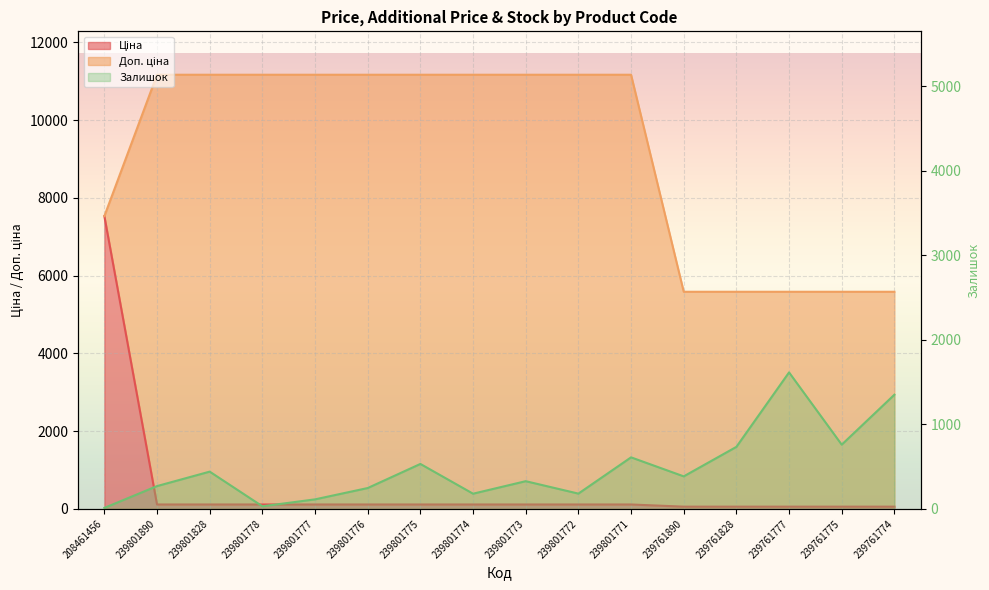

Is the value of Ціна at 239801775 greater than the value of Доп. ціна at 239761890?

No